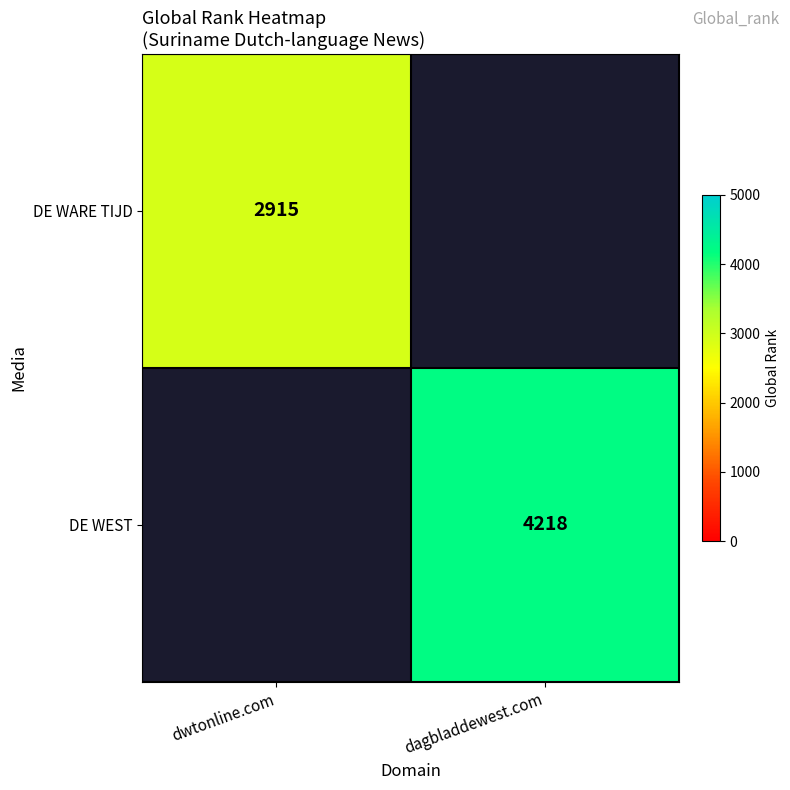

The DE WARE TIJD series shows 2915 at dwtonline.com. True or false?

True